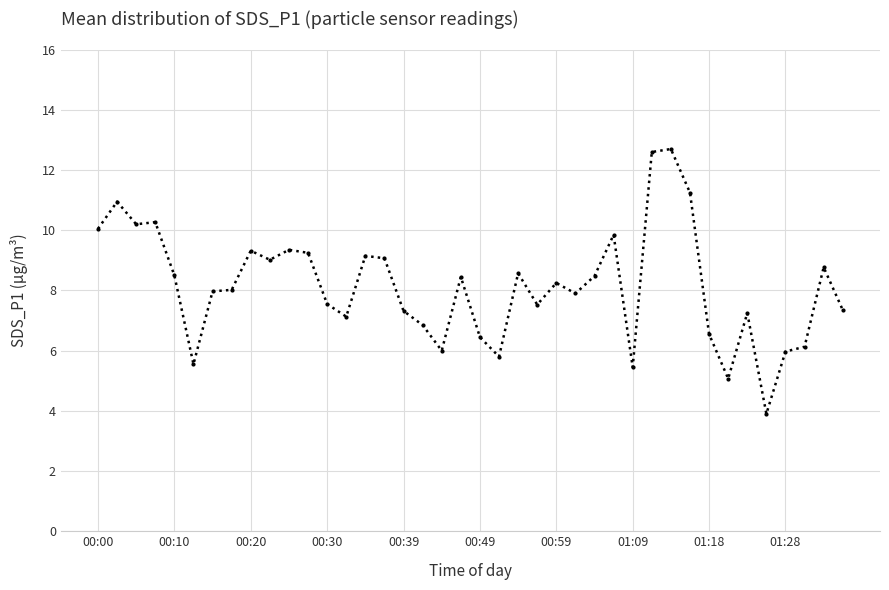

What is the smallest value displayed?

3.9